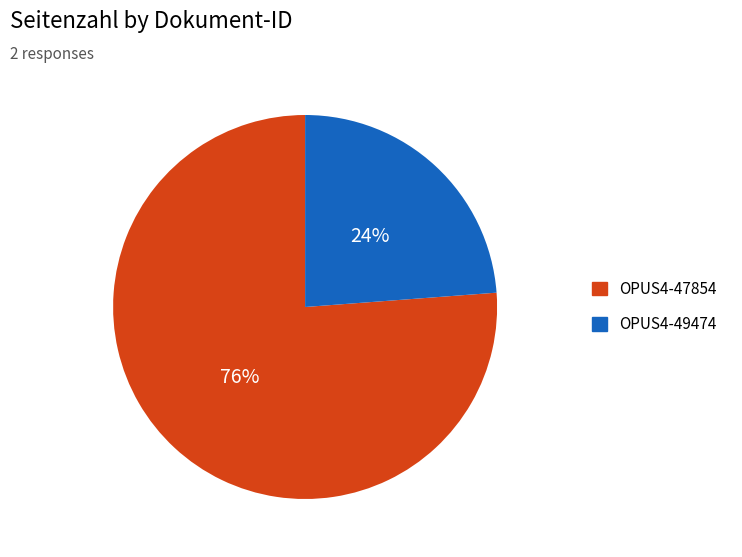

Is there a majority slice in this chart?

Yes